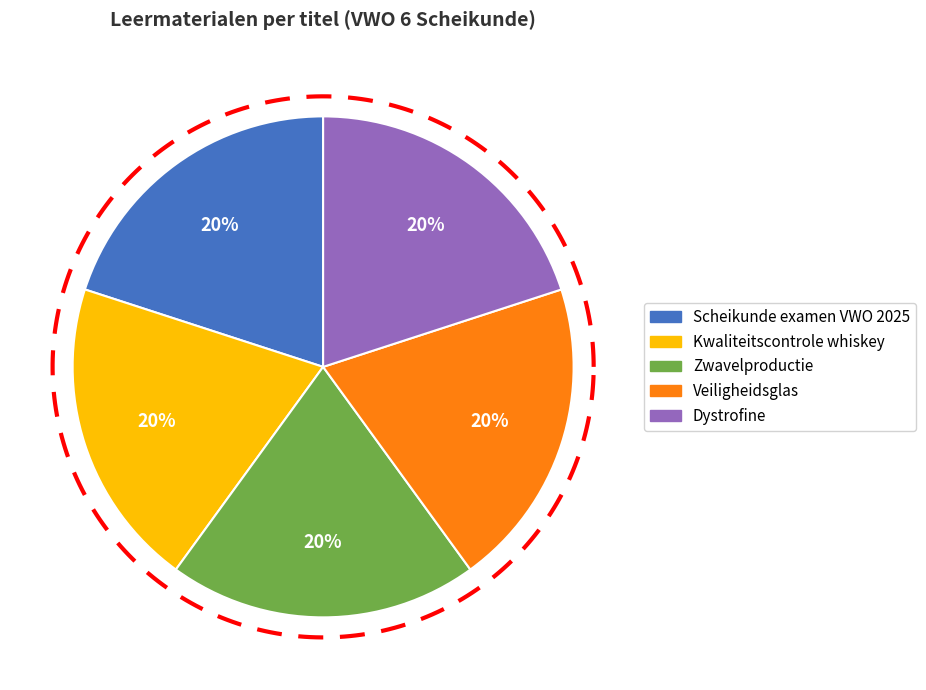

Does Dystrofine represent more than half of the total?

No